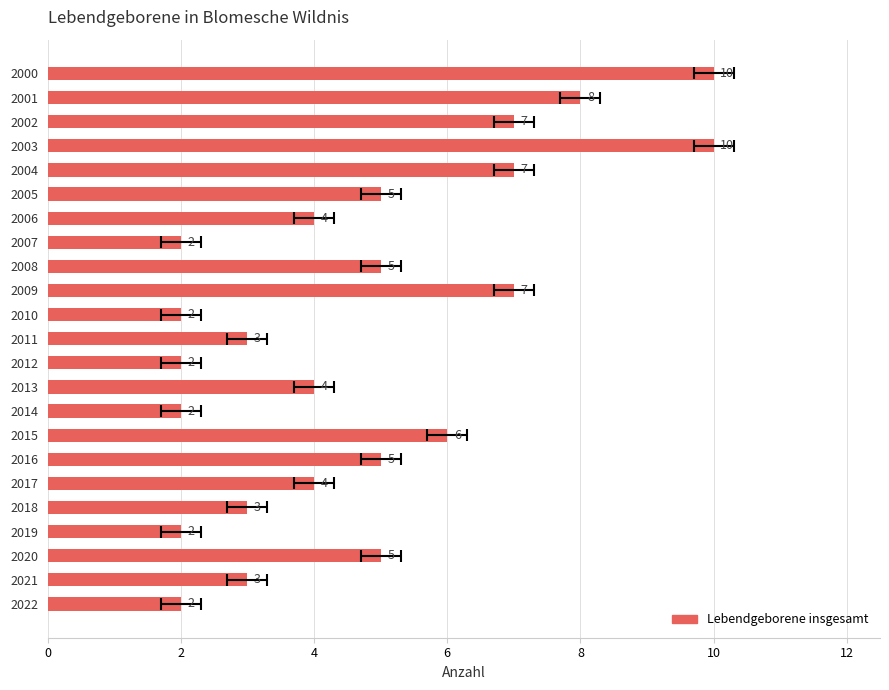

What is the difference between the maximum and second lowest values?

8